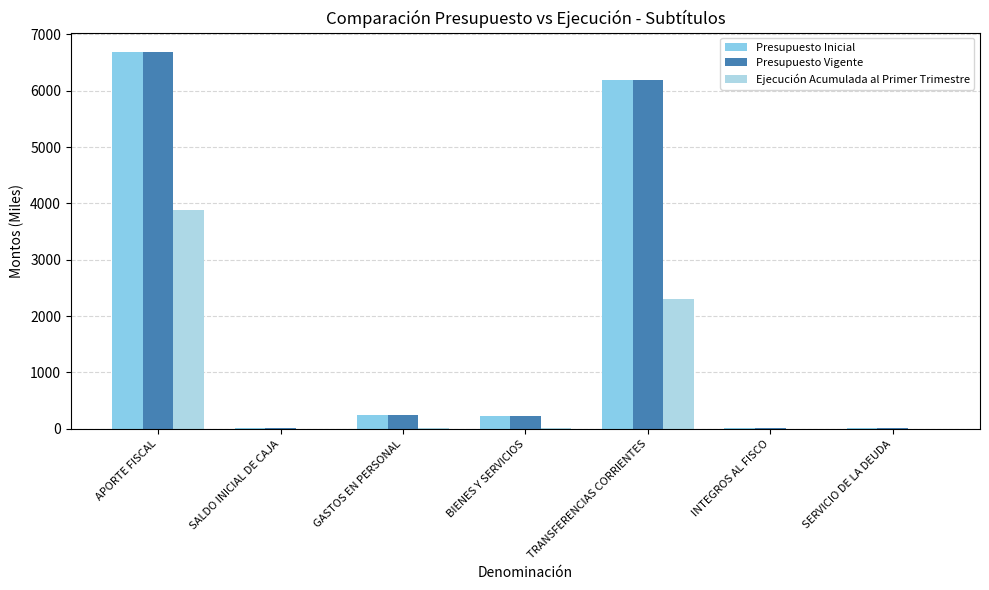

Does the chart contain stacked bars?

No